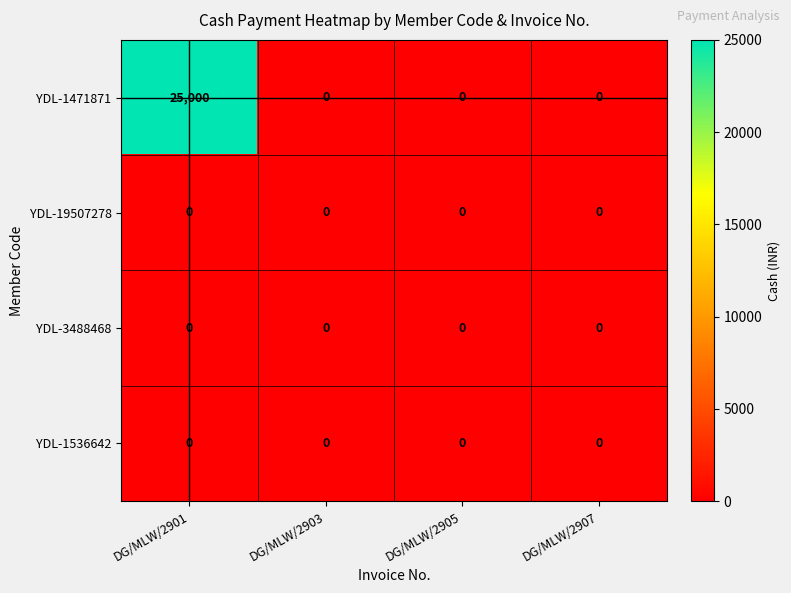

Reading left to right, what are all the values shown in this chart?

YDL-1471871: 25000	0	0	0
YDL-19507278: 0	0	0	0
YDL-3488468: 0	0	0	0
YDL-1536642: 0	0	0	0